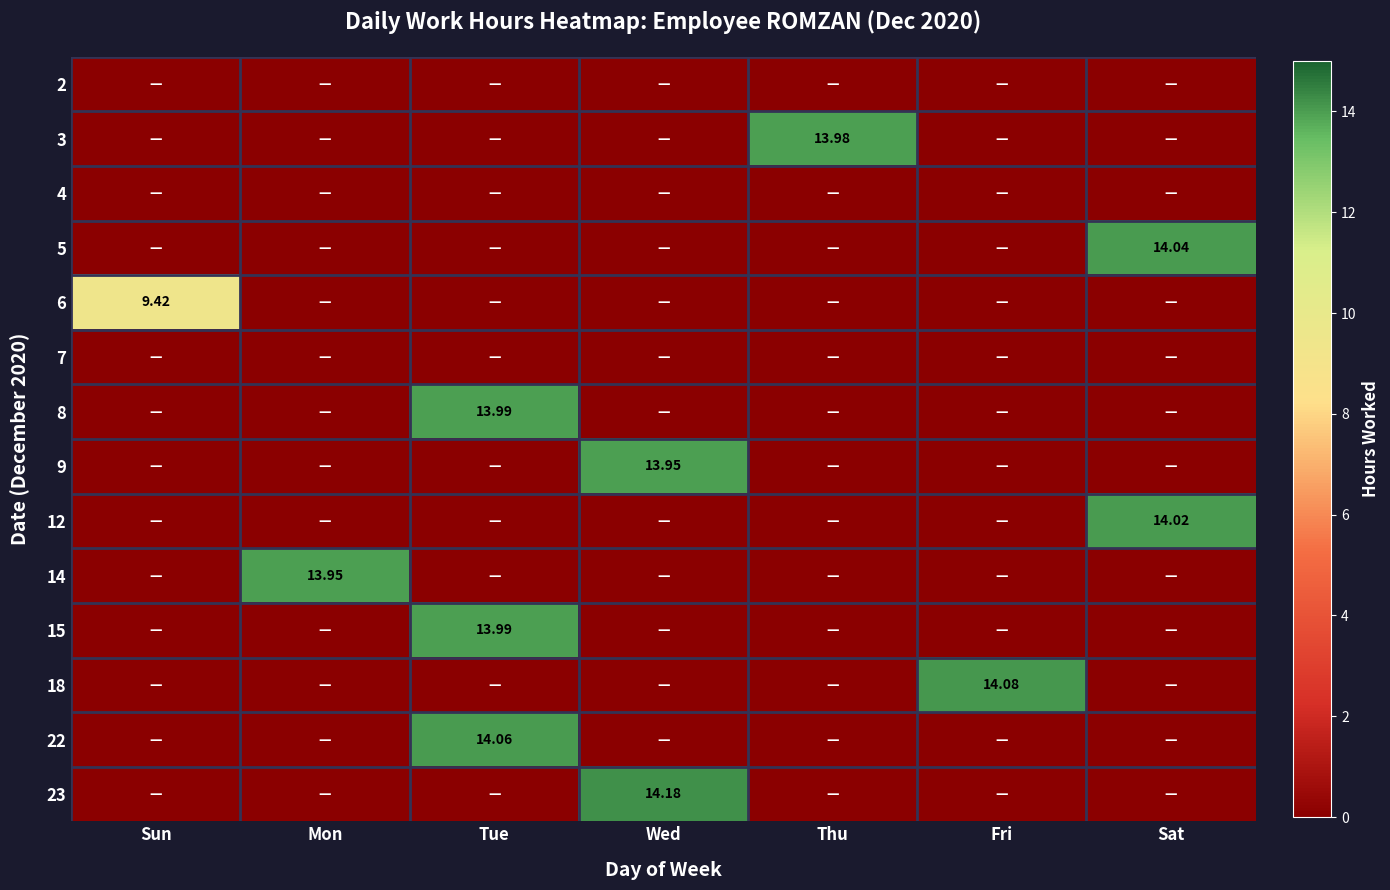

At which label does 14 reach its peak?

Mon